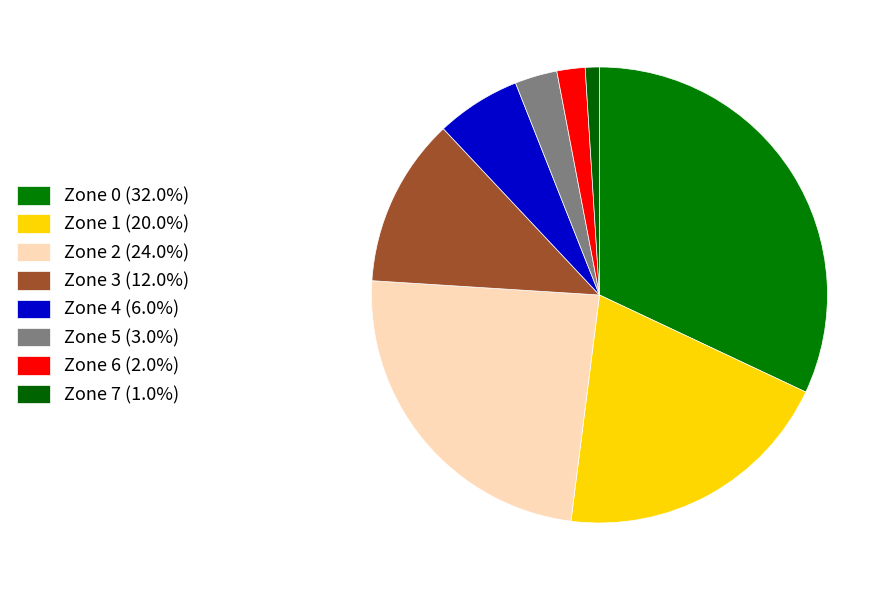

How many slices are in this pie chart?

8